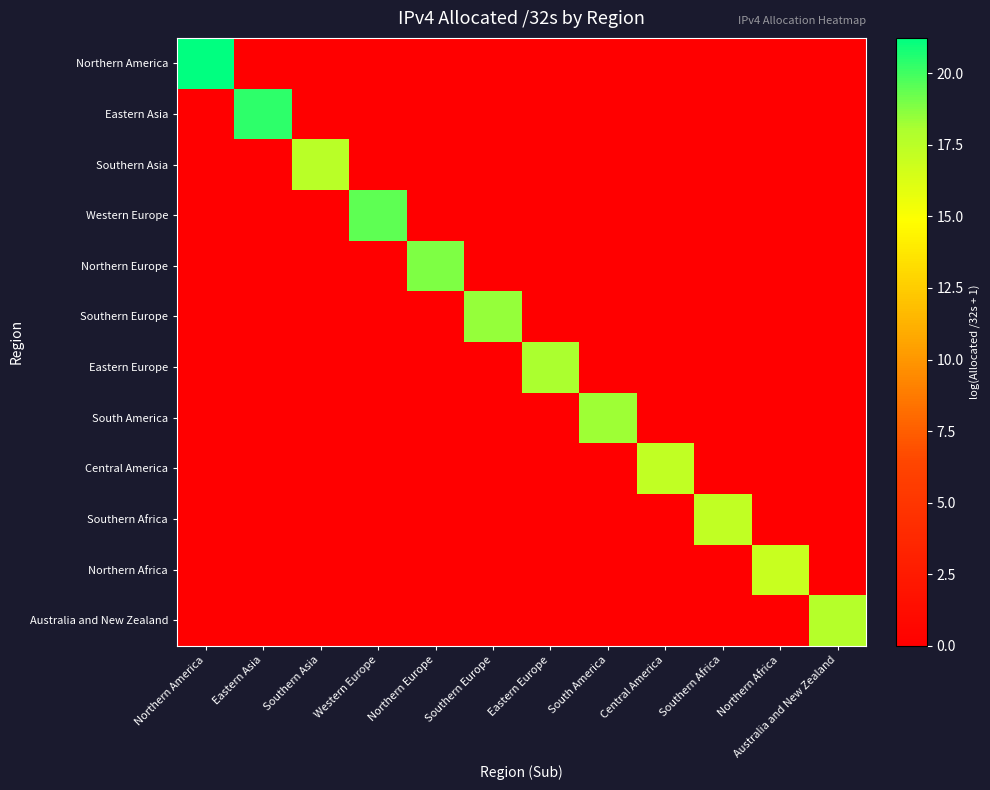

What is the total value across all series at Eastern Europe?

18.0